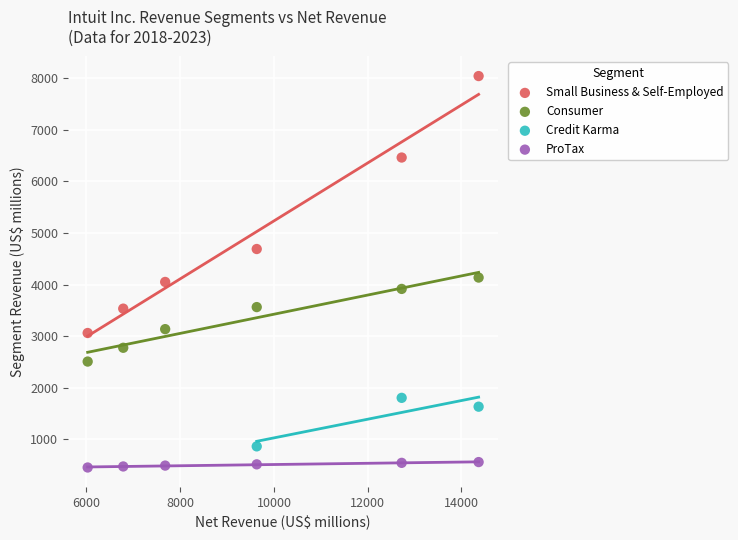

Which series contains the lowest Y value?

ProTax